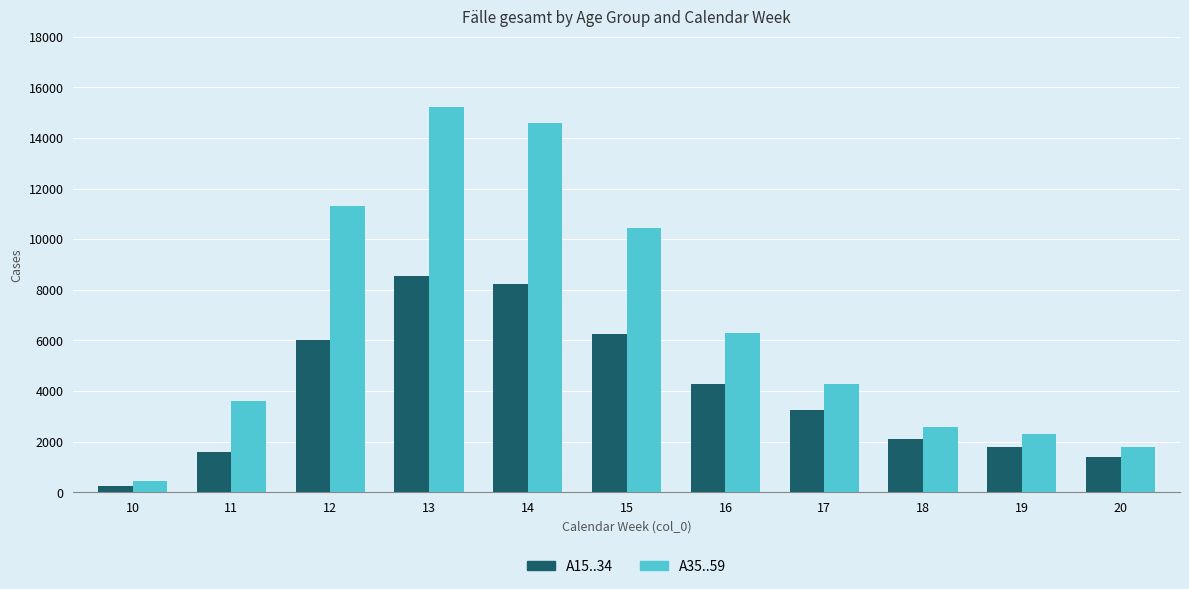

Are the bars horizontal?

No